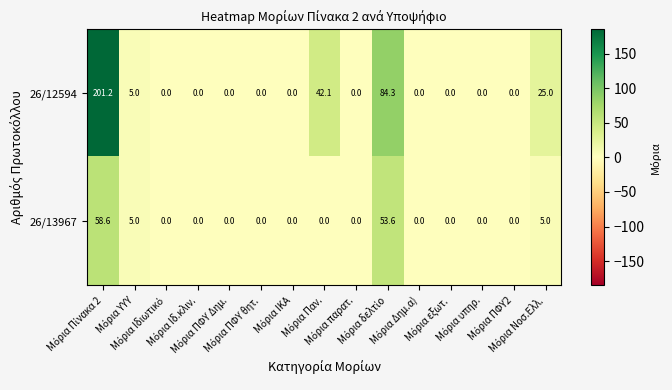

Which series has the largest range (max minus min)?

26/12594